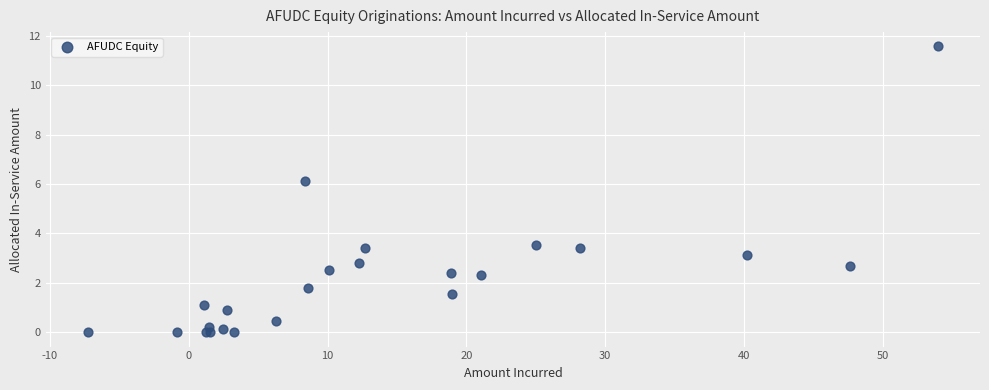

What Y value in the scatter plot is closest to 5?

6.1